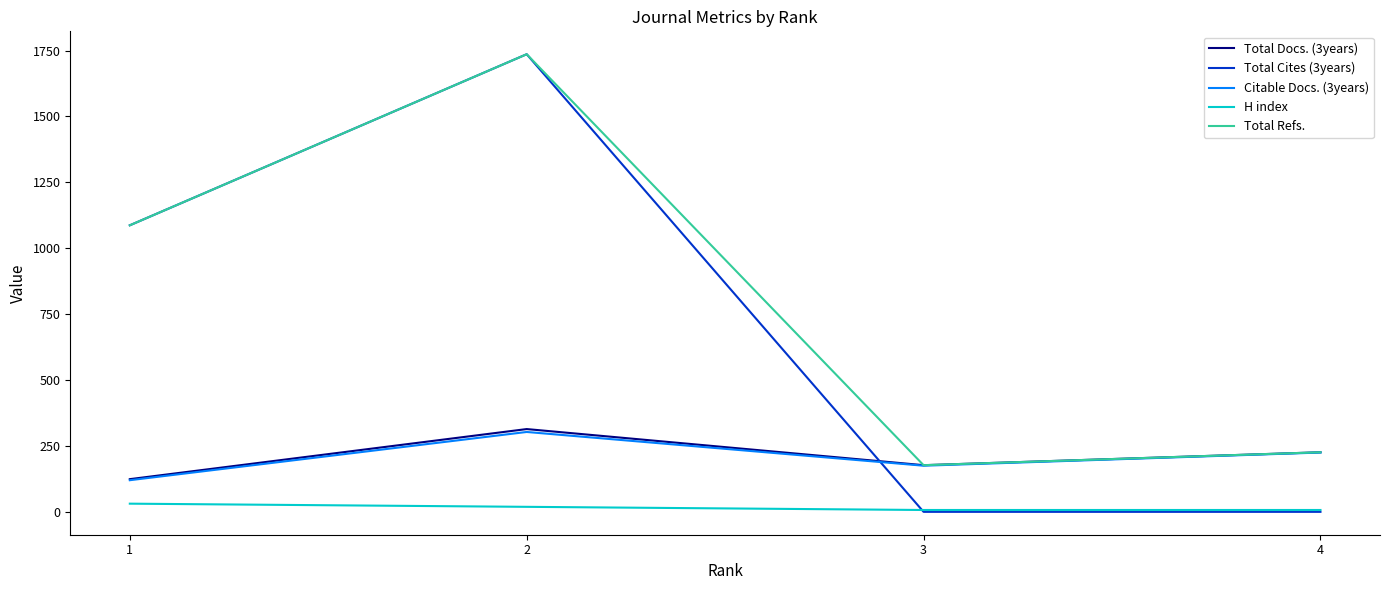

Reading right to left, what are all the values shown in this chart?

Total Docs. (3years): 226	177	314	124
Total Cites (3years): 0	0	1736	1087
Citable Docs. (3years): 225	175	303	120
H index: 7	7	19	31
Total Refs.: 226	177	1736	1087